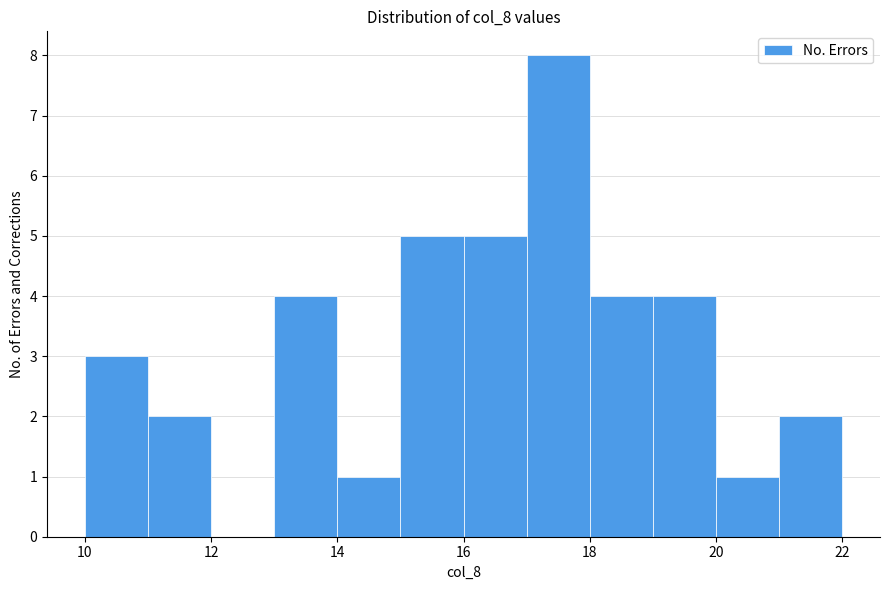

Which range on the x-axis has the tallest bar?

17 to 18